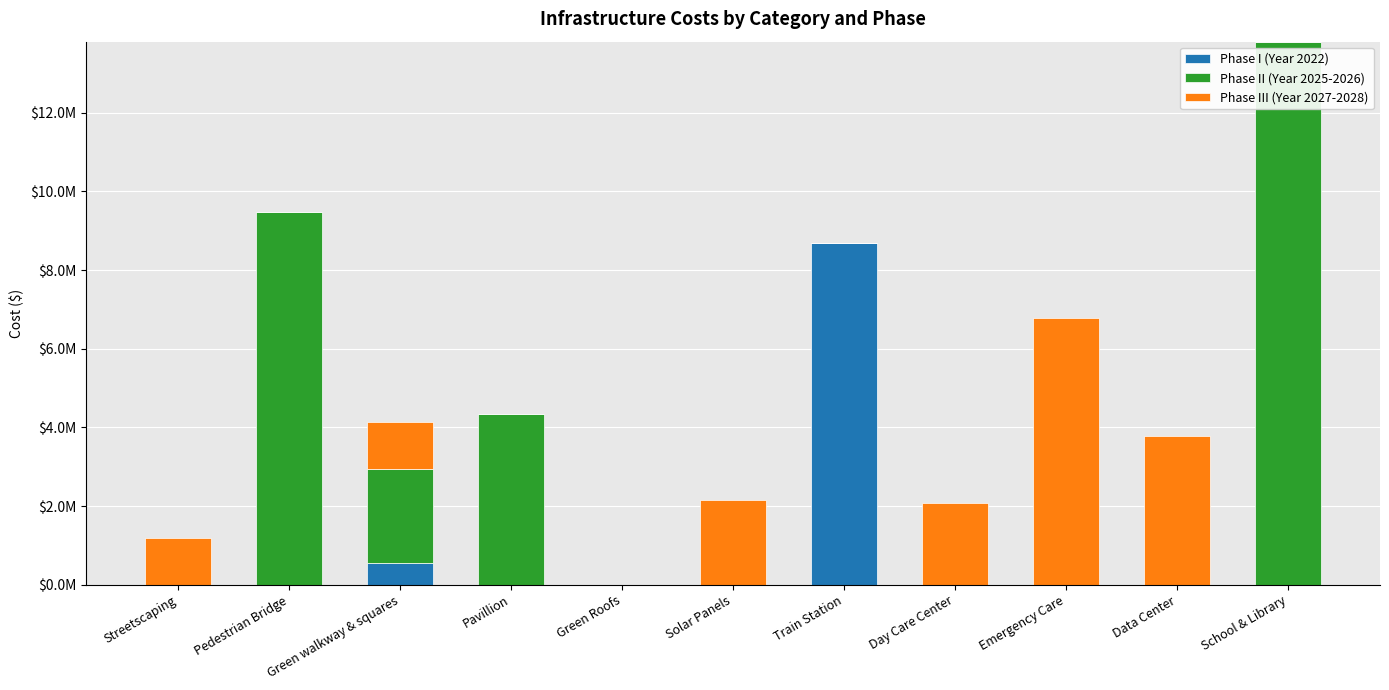

What is the average value of the Phase III (Year 2027-2028) series?

1561076.0